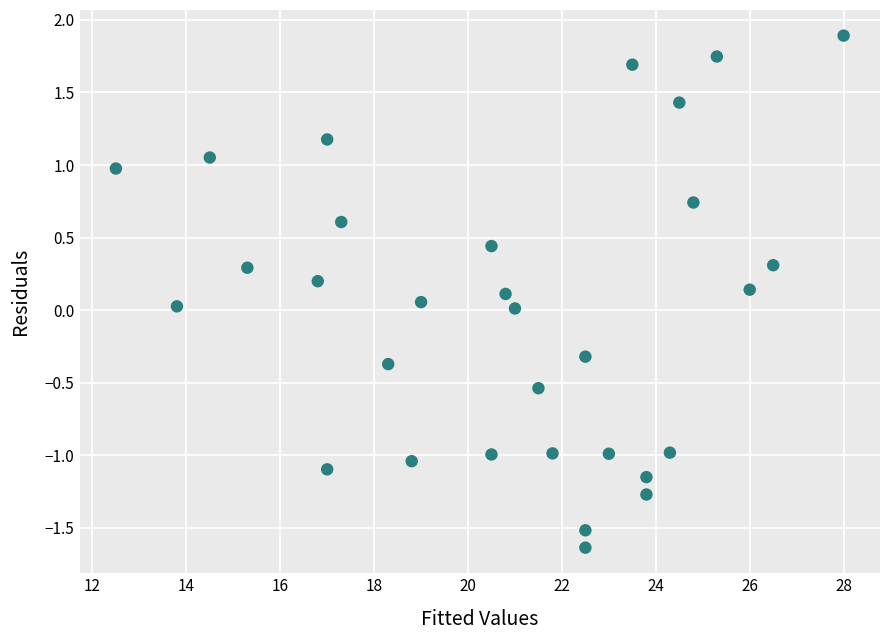

What is the range of Y values (max minus min)?

3.5